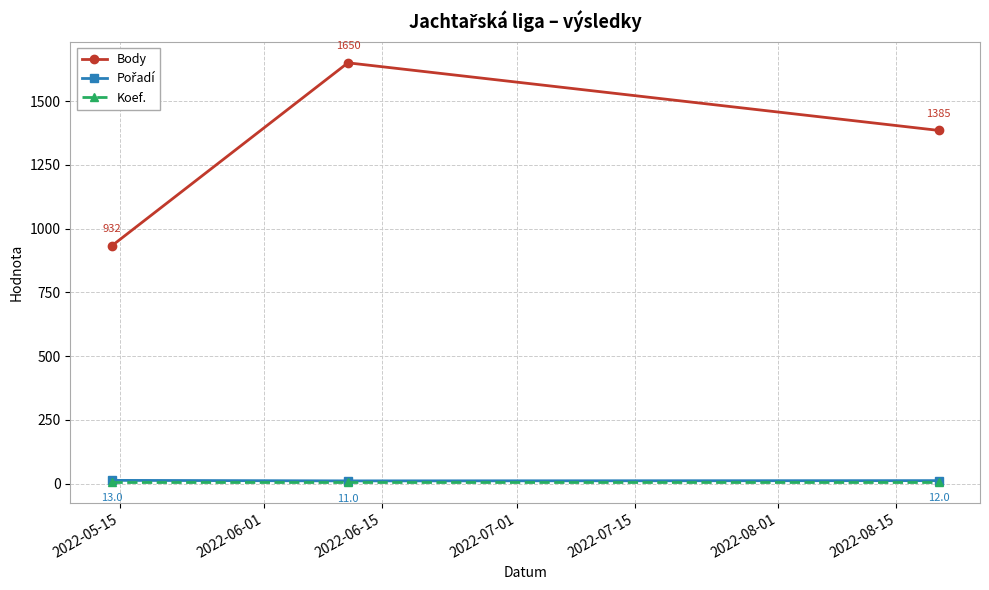

What is the value of the Body point at the 3rd from the left?

1385